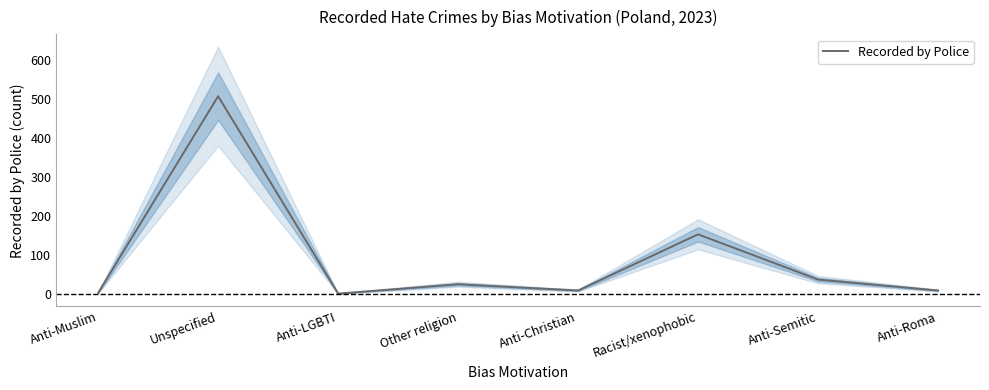

Reading left to right, extract all data points from this chart.

Anti-Muslim=4	Unspecified=508	Anti-LGBTI=2	Other religion=26	Anti-Christian=10	Racist/xenophobic=154	Anti-Semitic=38	Anti-Roma=10